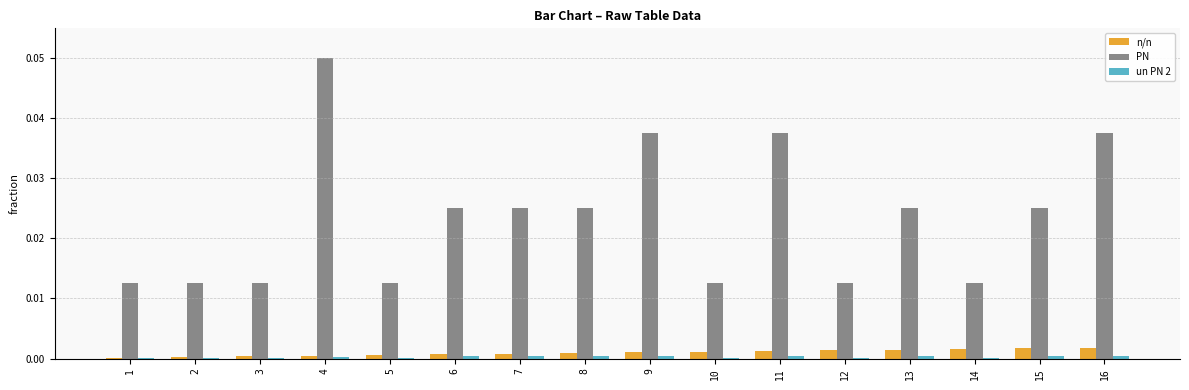

Does the chart contain stacked bars?

No